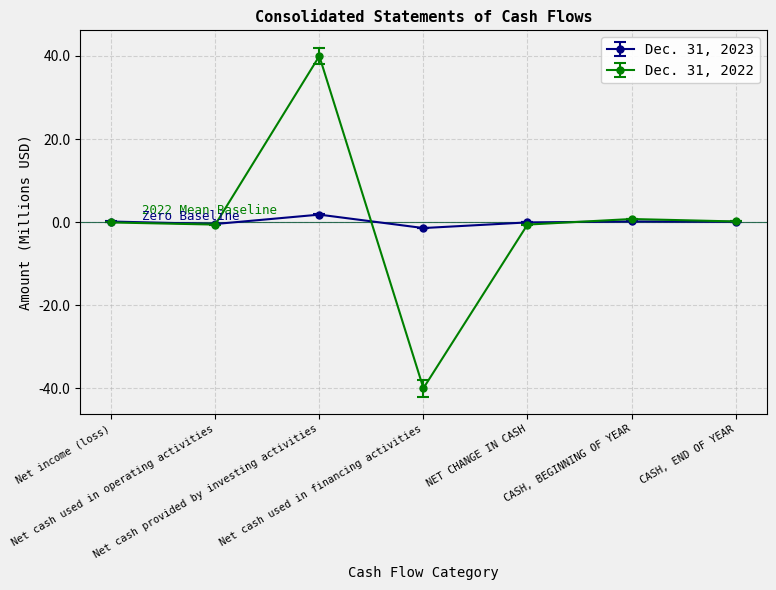

What is the lowest value of the Dec. 31, 2022 series?

-40.0